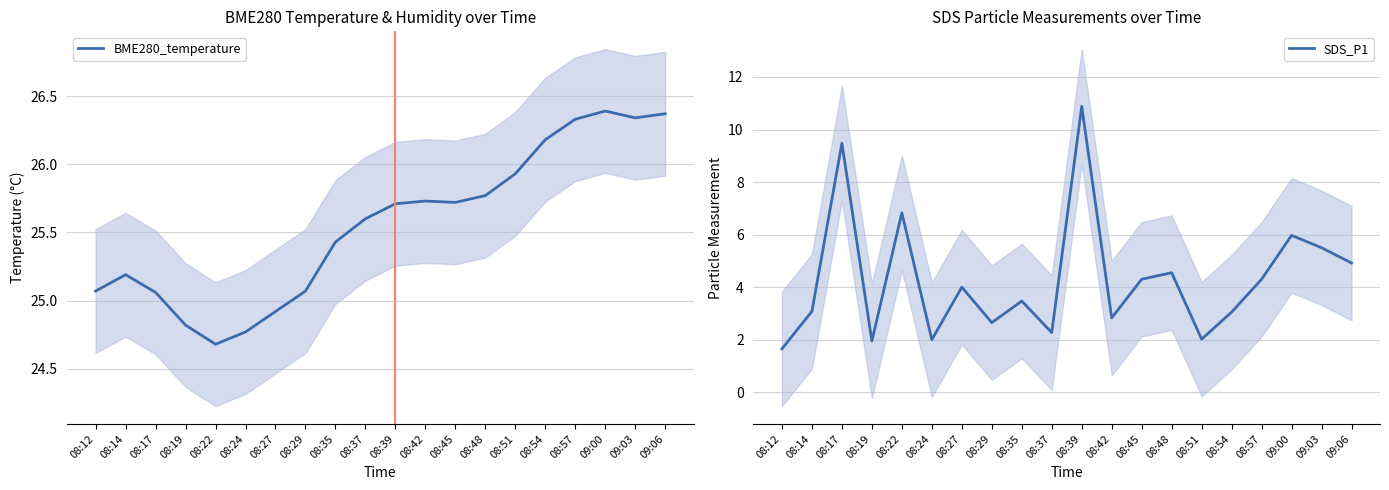

At which label does SDS_P1 reach its minimum?

08:12